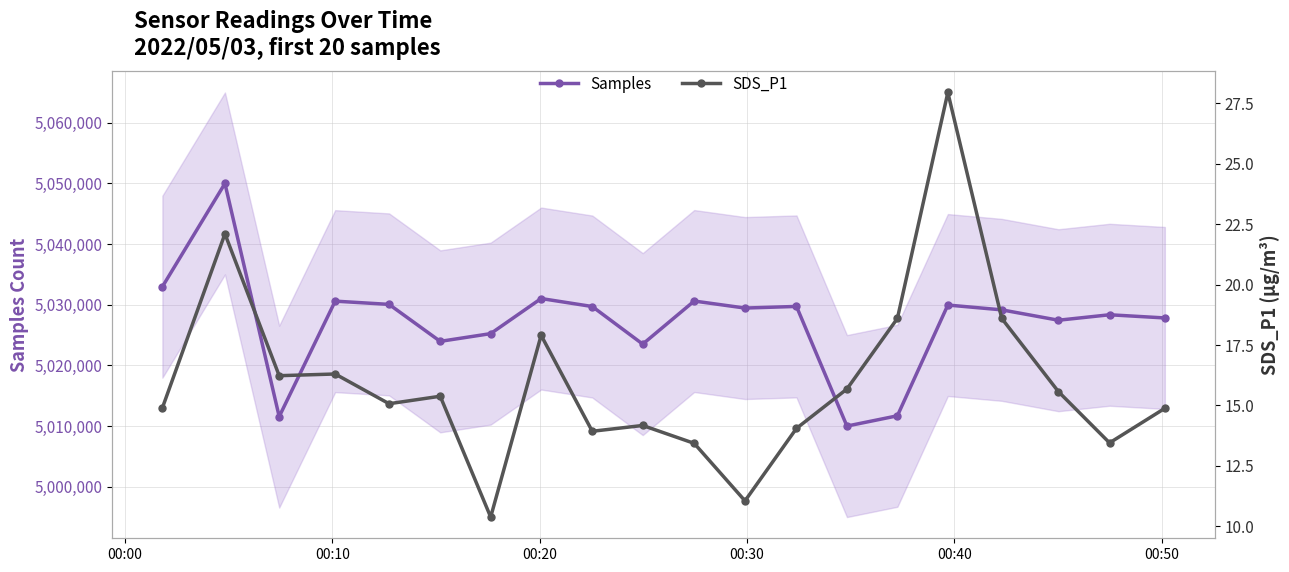

Does the chart have visible grid lines?

Yes